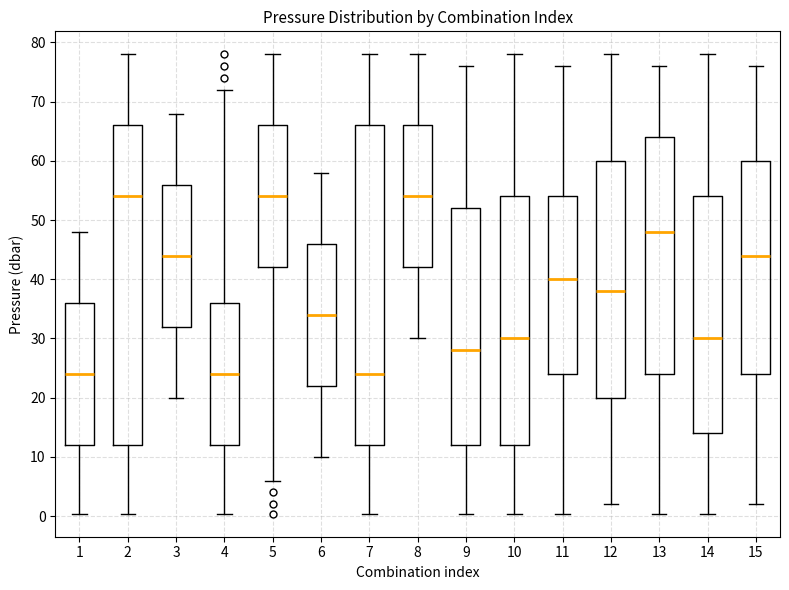

Where is the lower edge of the box at x = 11 on the y-axis? The values are not printed on the chart, so give them approximately, as read against the axis.

24